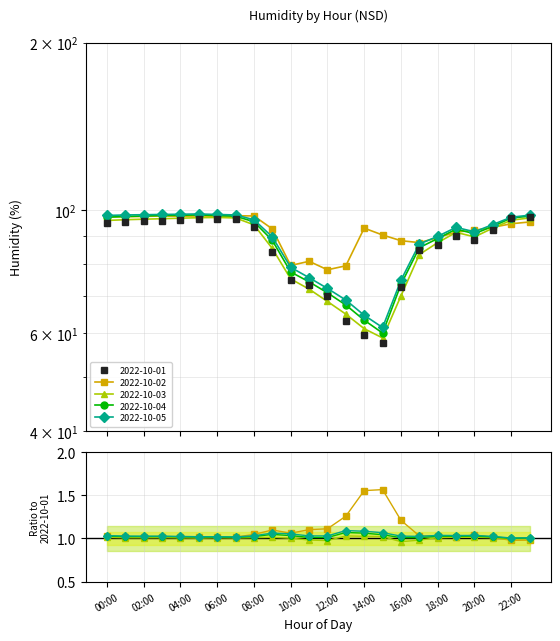

What is the label of the 17th point from the left?

16:00